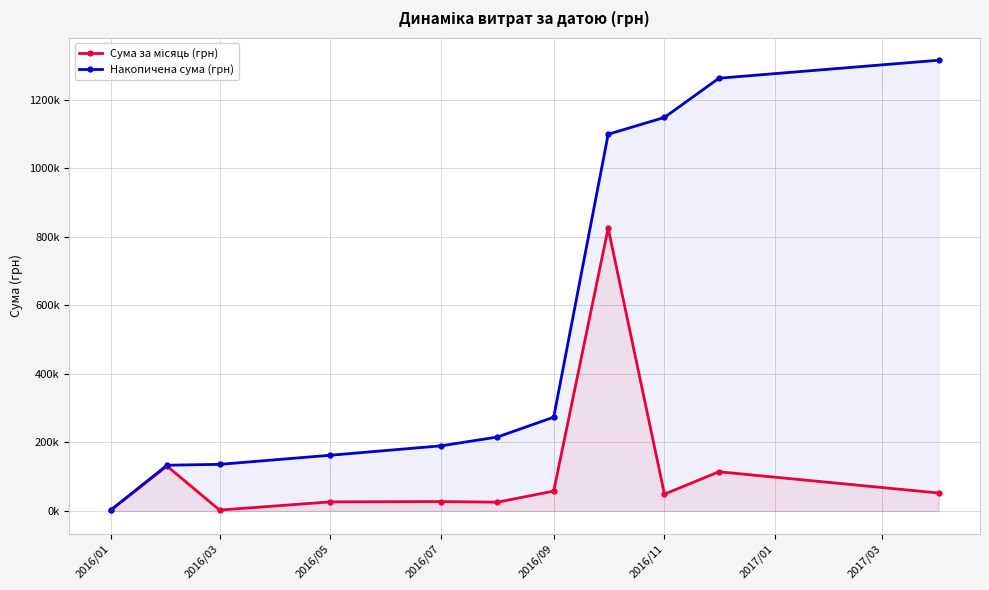

What is the difference between the second highest and minimum values in the Накопичена сума (грн) series?

1260839.9